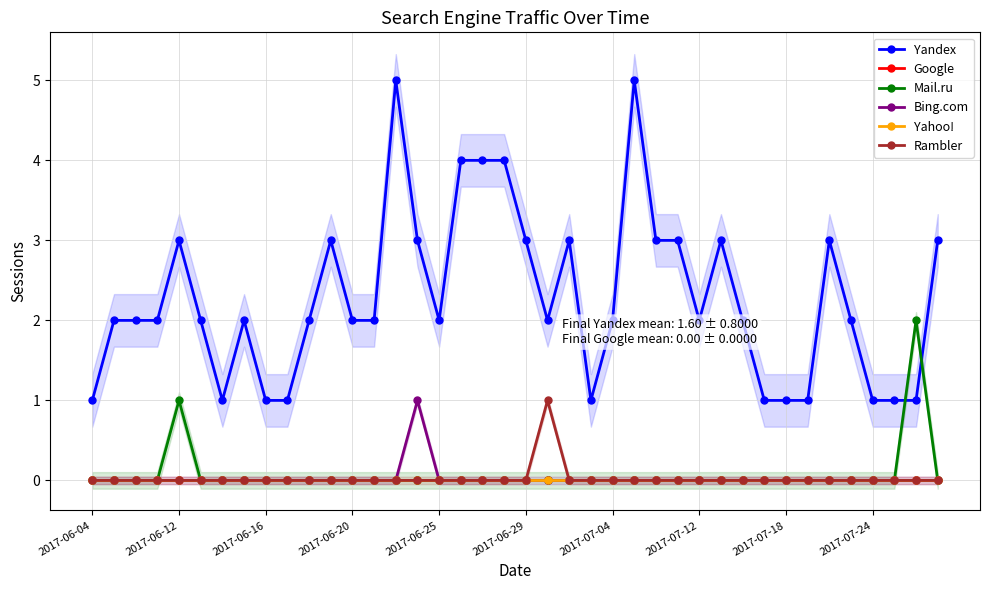

Is the value of Yahoo! at 30 greater than the value of Bing.com at 2017-06-16?

No